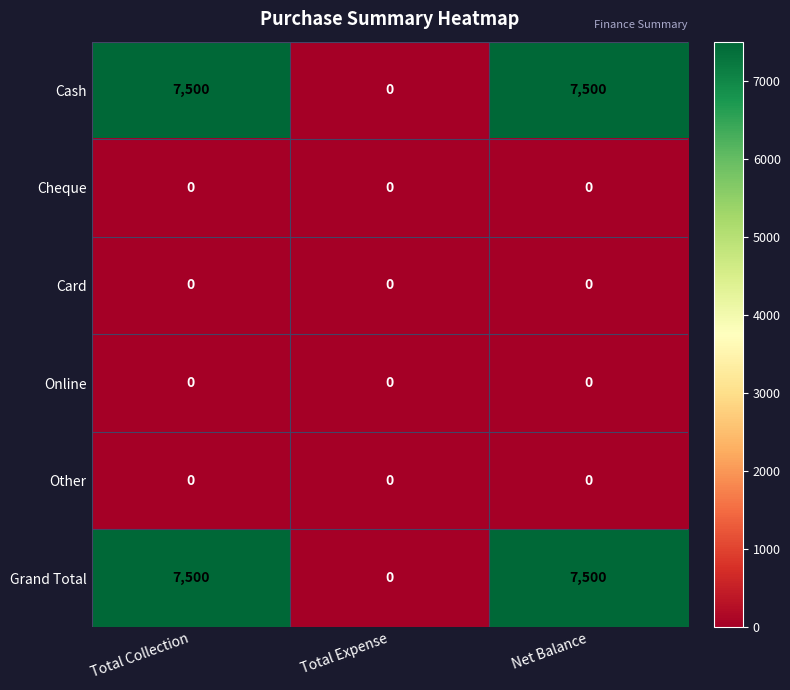

Reading left to right, transcribe all the data shown in this chart.

Cash: Total Collection=7500	Total Expense=0	Net Balance=7500
Cheque: Total Collection=0	Total Expense=0	Net Balance=0
Card: Total Collection=0	Total Expense=0	Net Balance=0
Online: Total Collection=0	Total Expense=0	Net Balance=0
Other: Total Collection=0	Total Expense=0	Net Balance=0
Grand Total: Total Collection=7500	Total Expense=0	Net Balance=7500